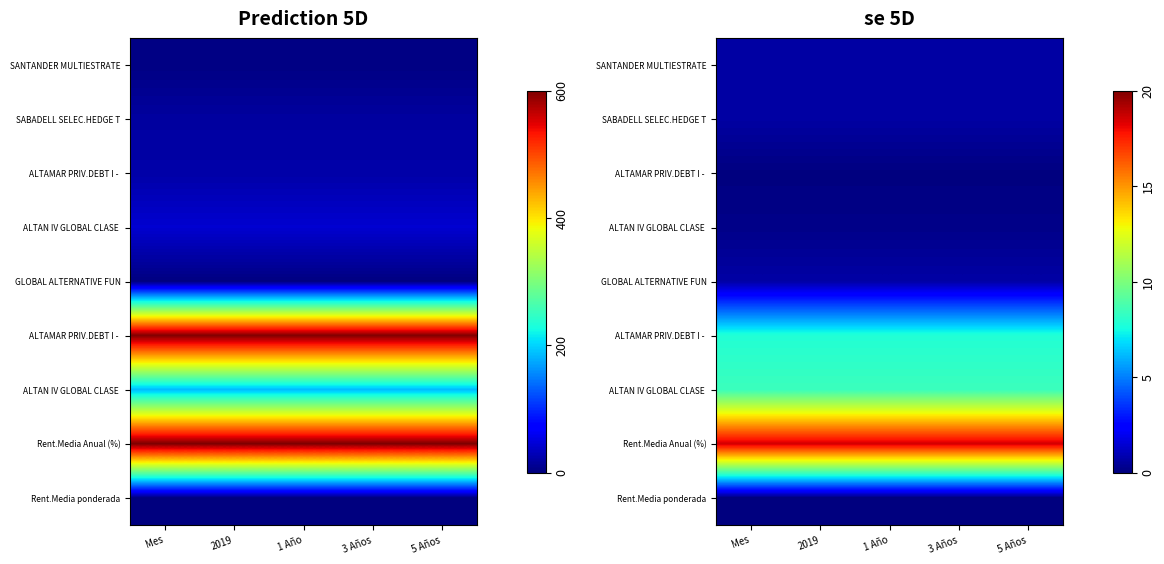

Count the number of categories in the chart.

5